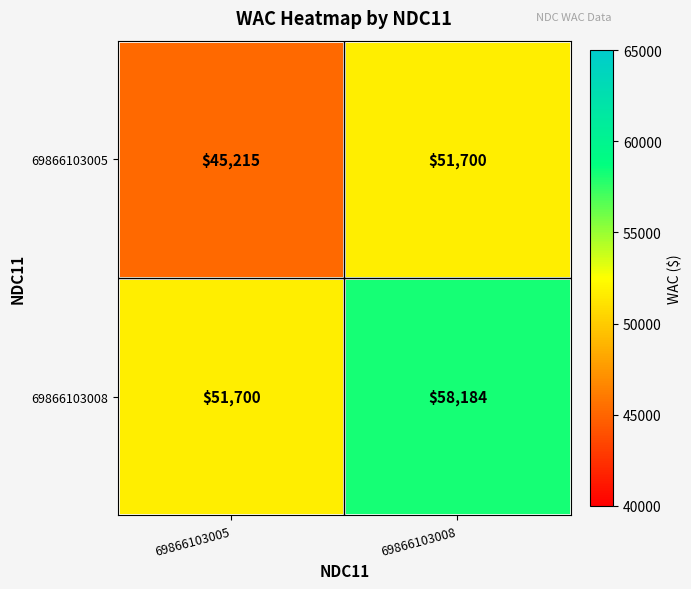

Where is 69866103008 nearest to the value 54942?

69866103005